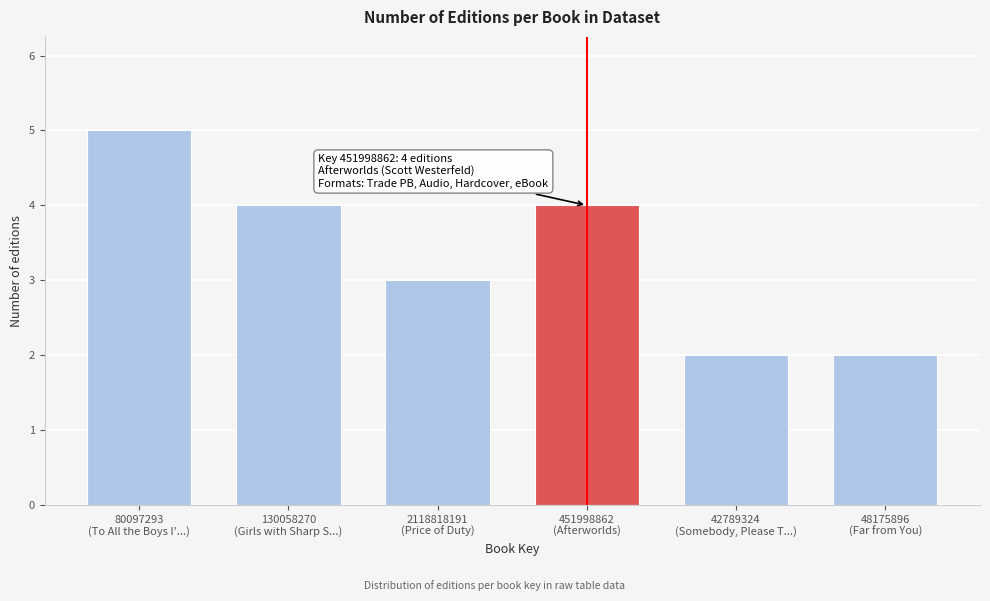

Reading right to left, extract all data points from this chart.

2	2	4	3	4	5